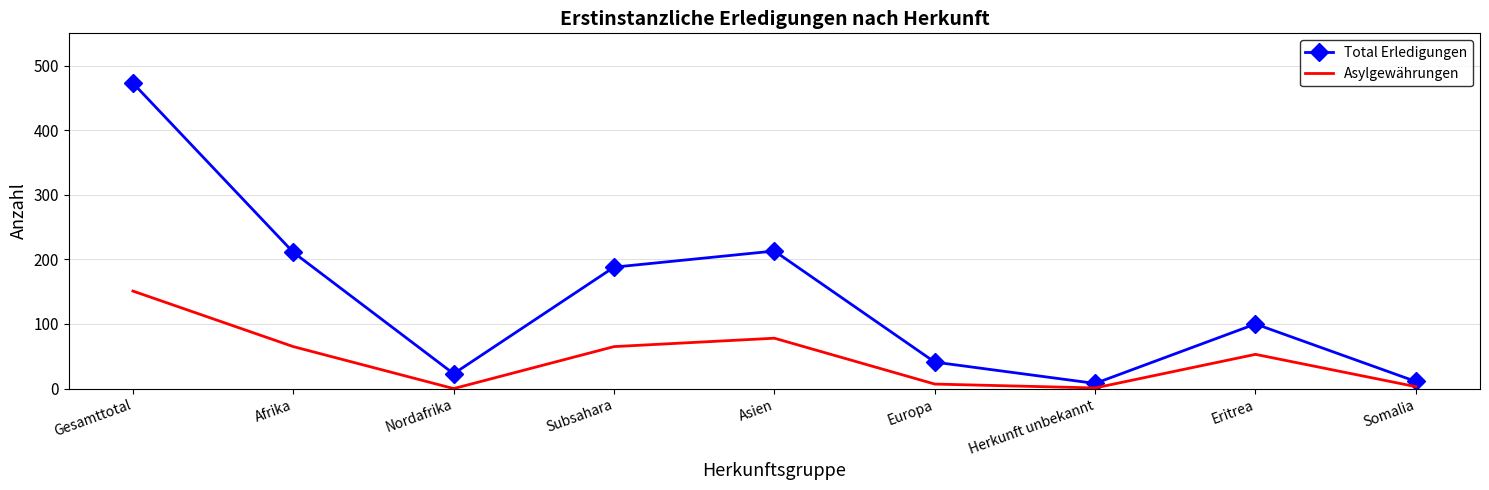

Rank the series by their maximum value, from highest to lowest.

Total Erledigungen, Asylgewährungen